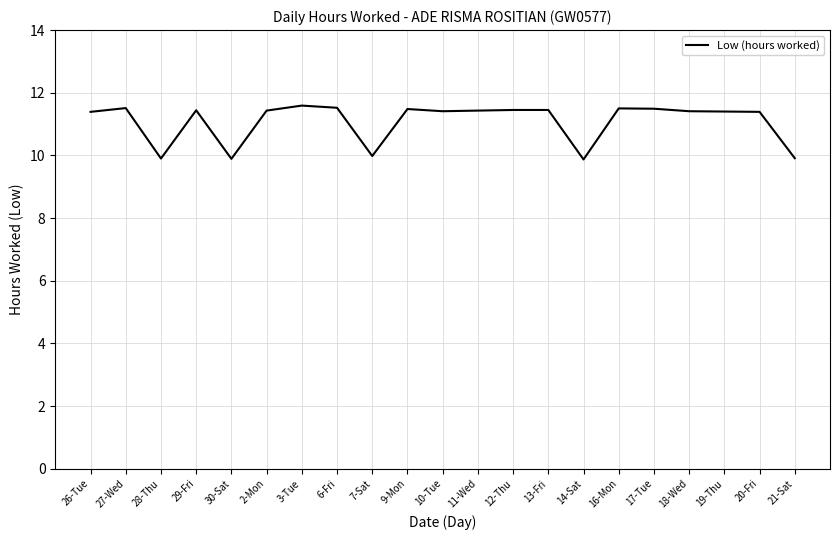

Where does the data first go above 11?

26-Tue